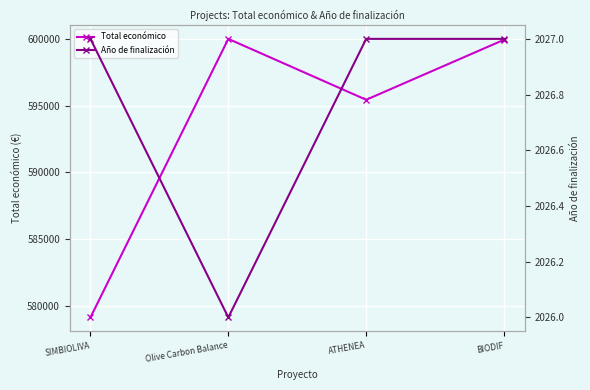

Where is the first local minimum for Total económico?

ATHENEA